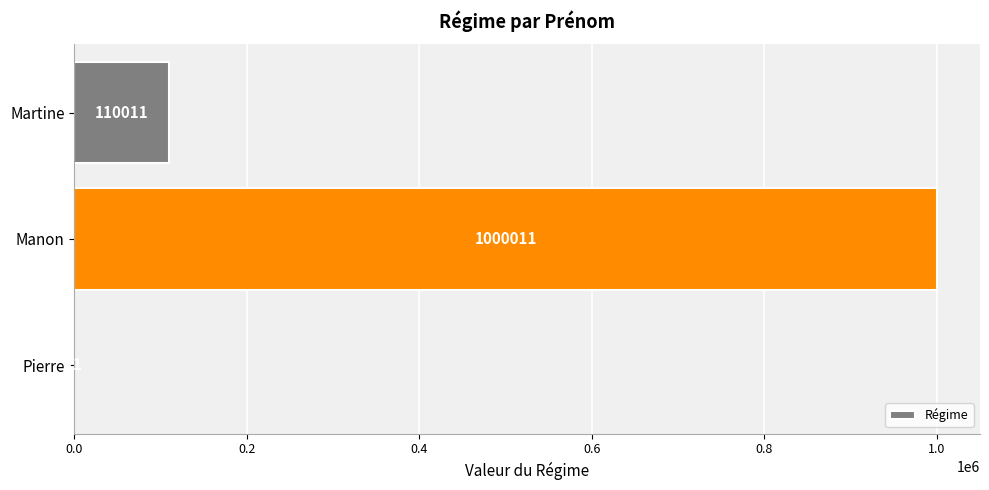

Are the bars horizontal?

Yes